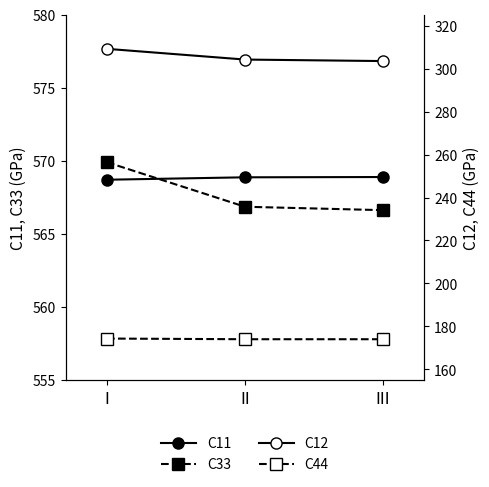

What is the sum of the C44 values at I and III?

348.4